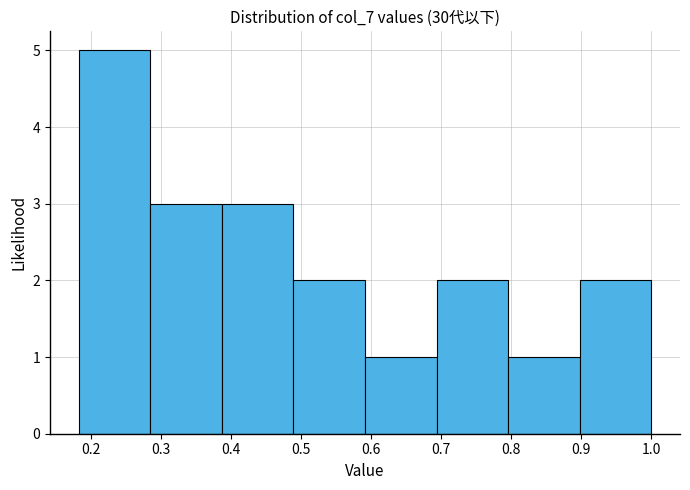

How tall is the bar that spans 0.80 to 0.90 on the x-axis? Neither the bar edges nor the heights are printed on the chart, so give them approximately, as read against the axes.

1